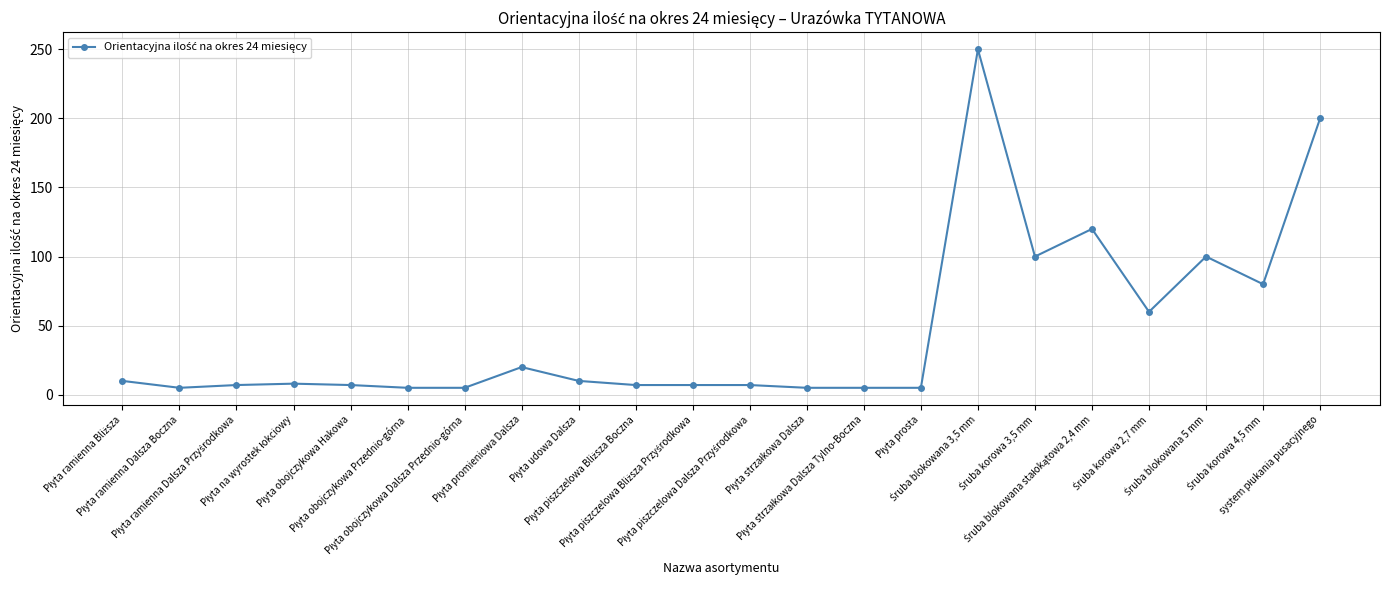

Does the chart have visible grid lines?

Yes